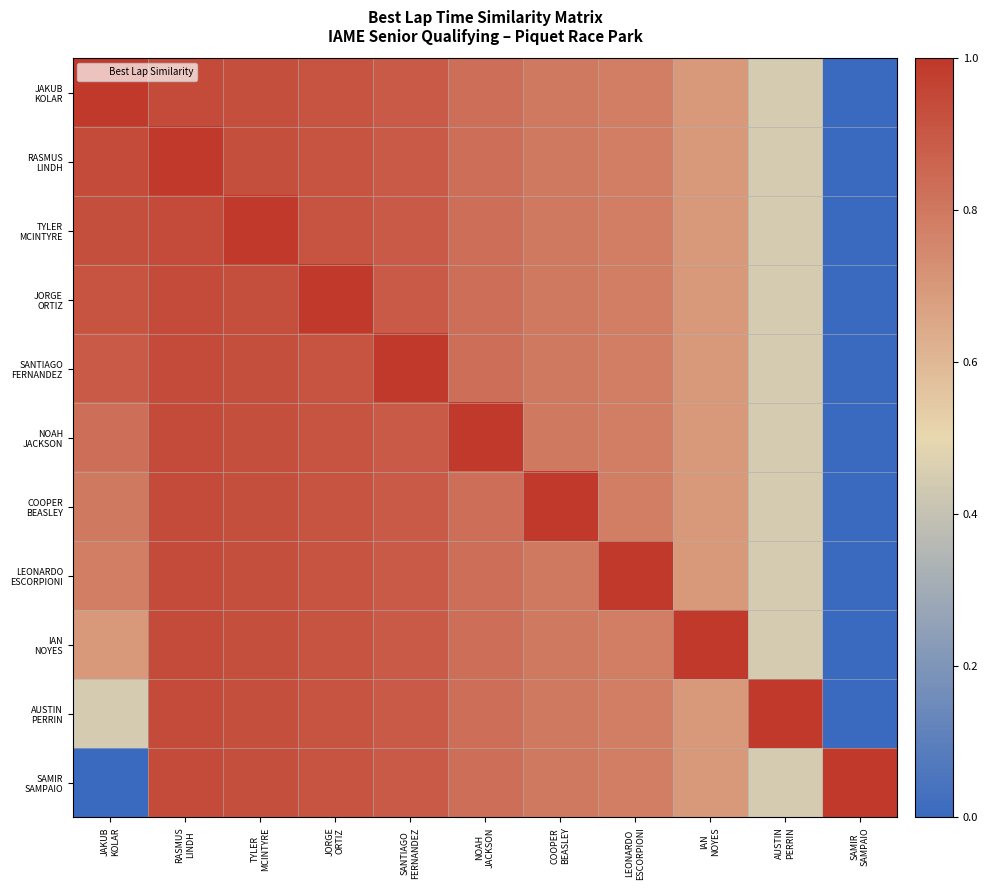

What is the total value across all series at COOPER
BEASLEY?

9.0